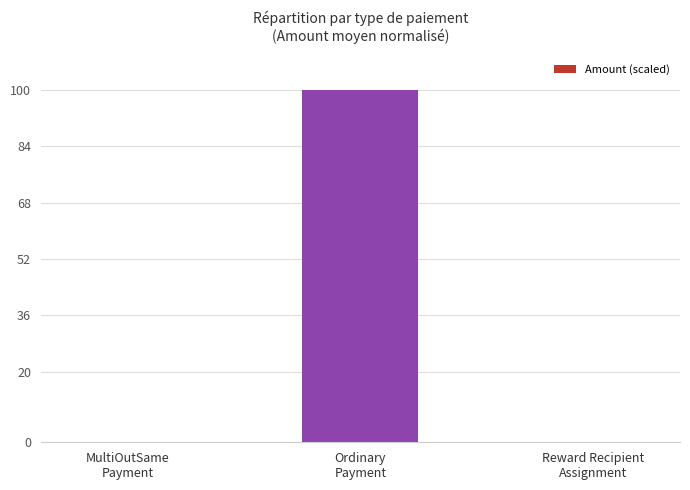

At which label is the value closest to 50?

MultiOutSame
Payment